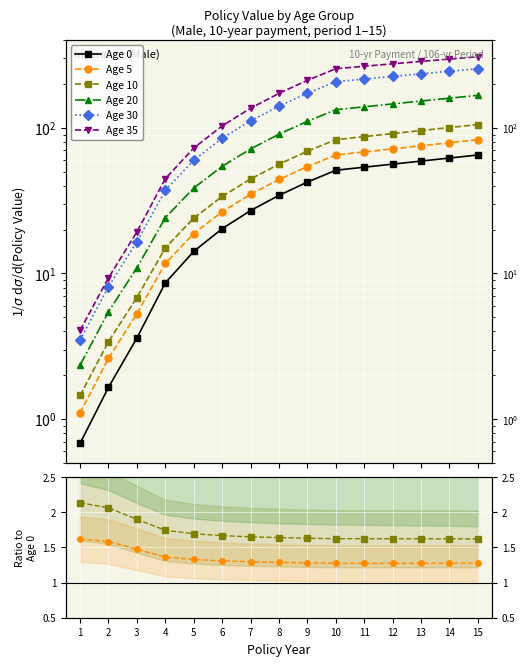

What is the smallest value displayed?

0.7